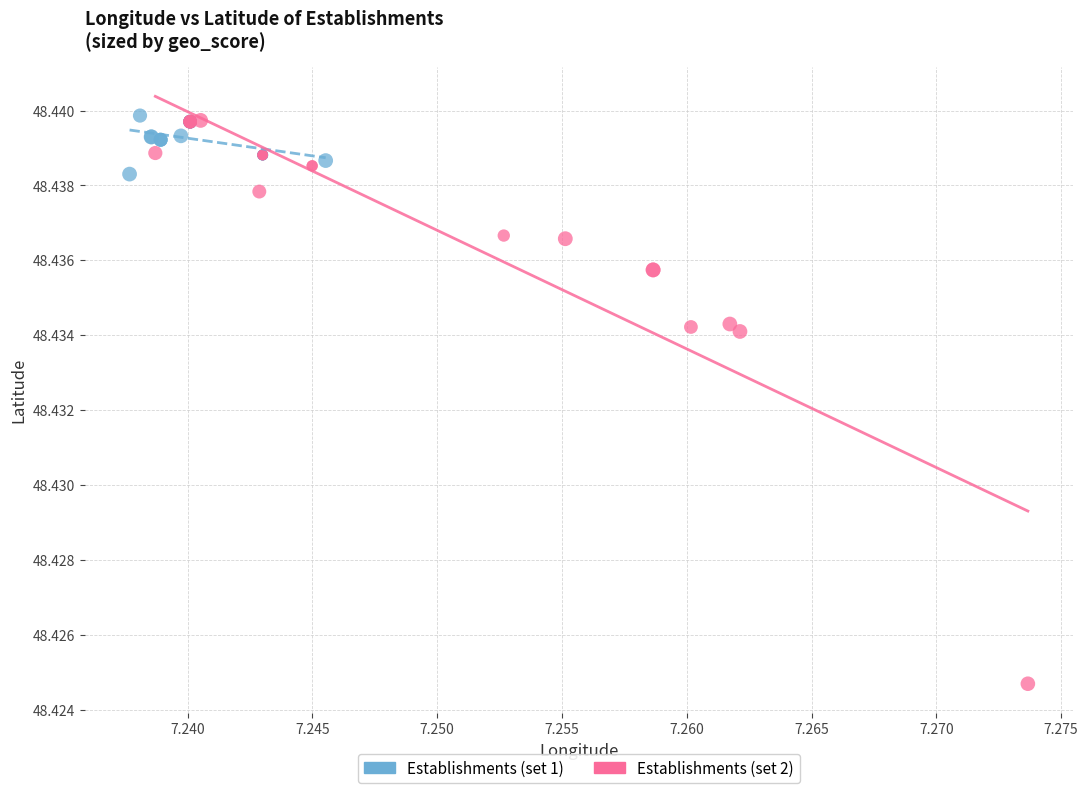

Which series has the largest Y range (max minus min)?

Establishments (set 2)